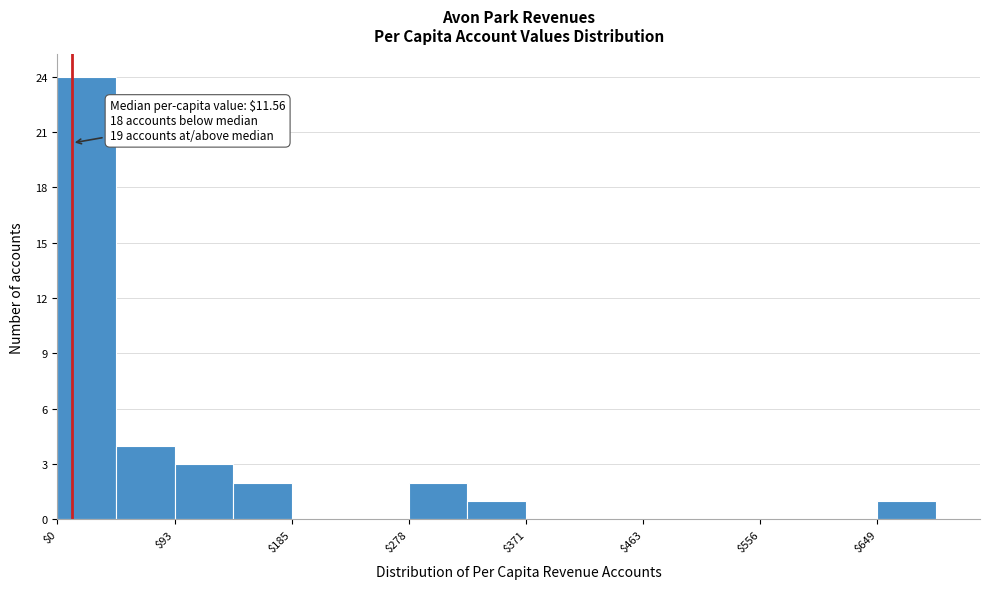

Which range on the x-axis has the tallest bar?

0 to 50